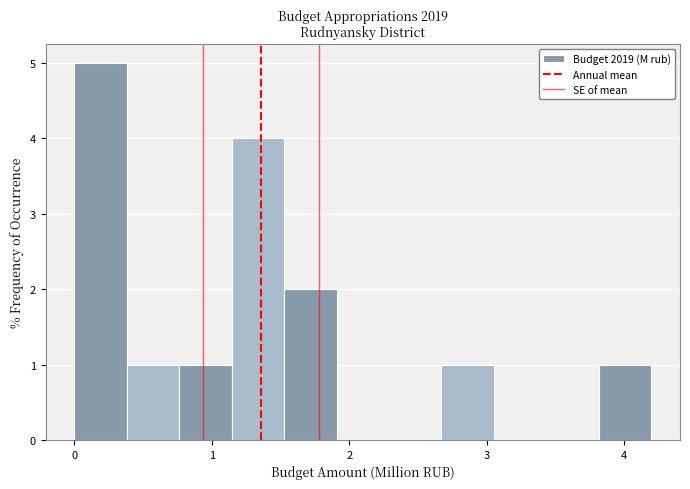

Read against the x-axis, roughly where is the centre of the tallest bar?

0.2